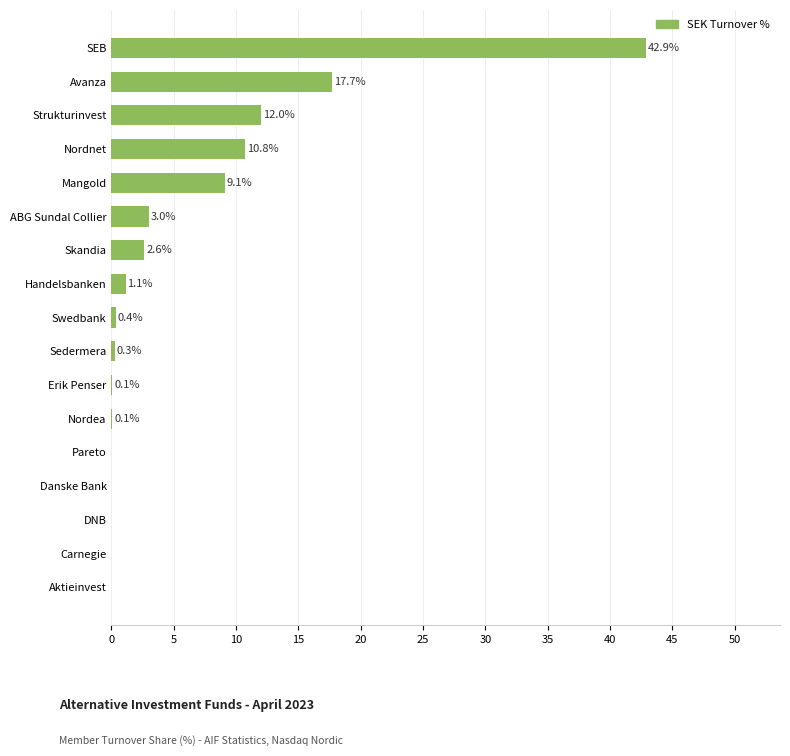

Count the number of data series in this chart.

1